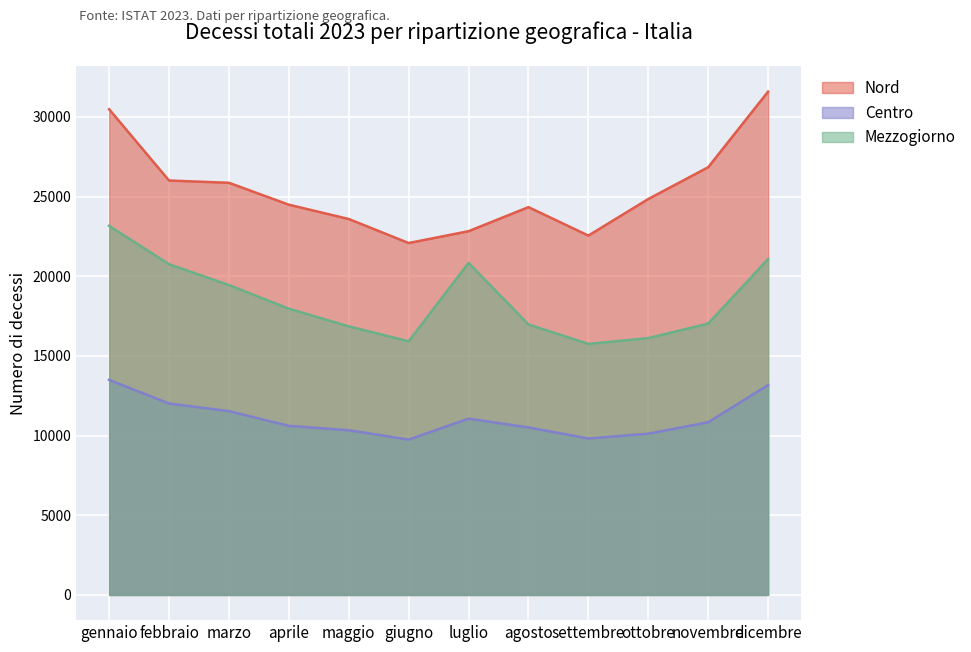

What is the greatest value displayed?

31583